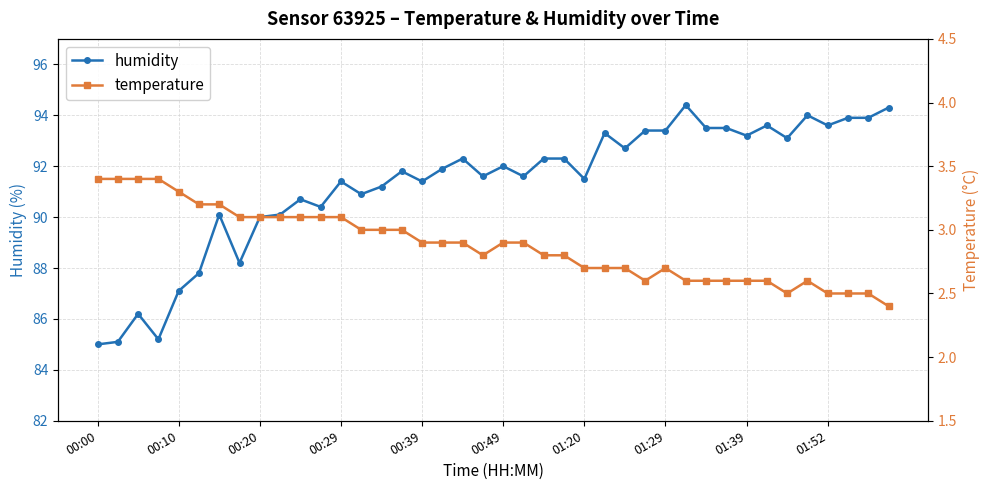

The temperature series shows 4.4 at 17. True or false?

False